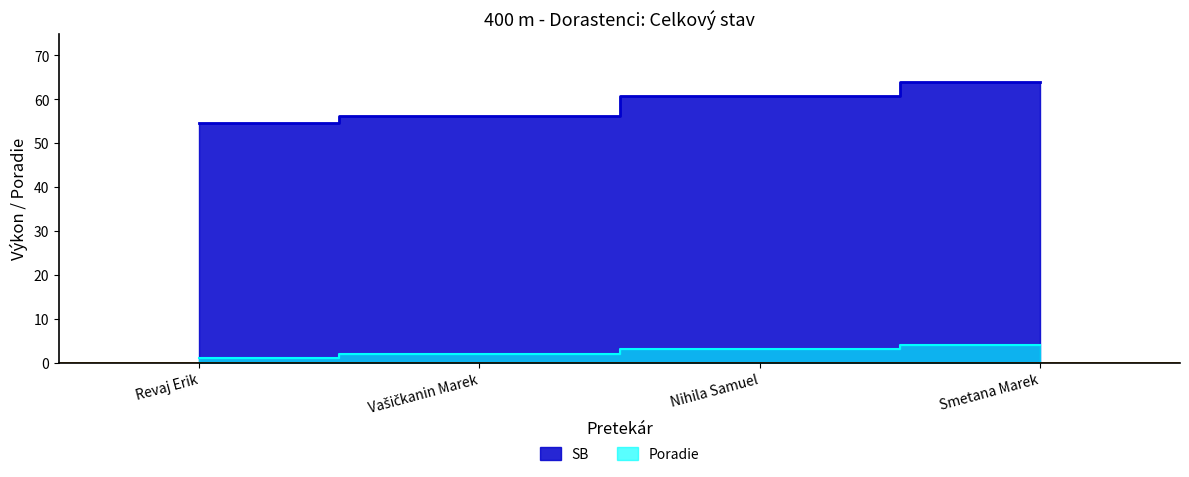

True or false: Poradie and SB cross at least once.

False